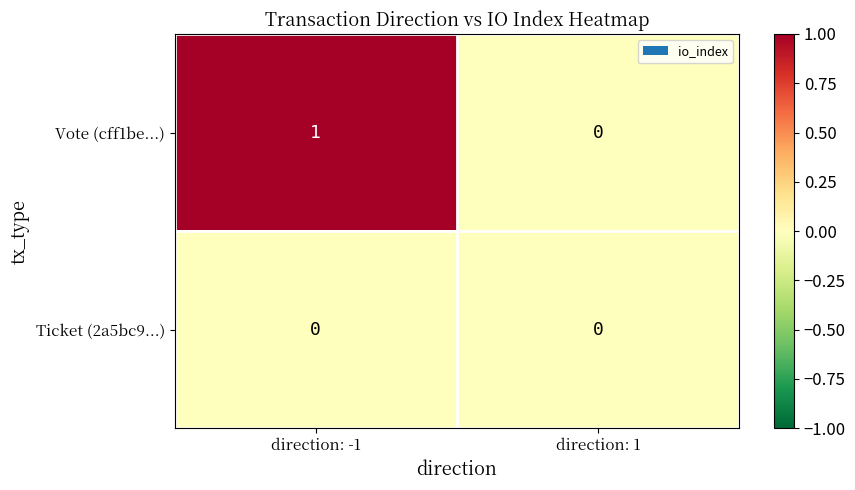

Rank the series by their maximum value, from highest to lowest.

Vote (cff1be...), Ticket (2a5bc9...)